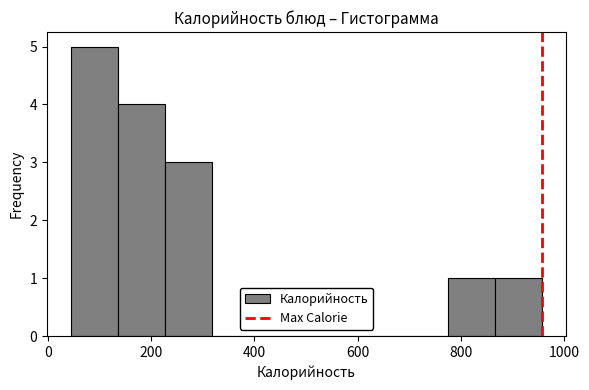

Over which range of the x-axis is the bar tallest?

40 to 140